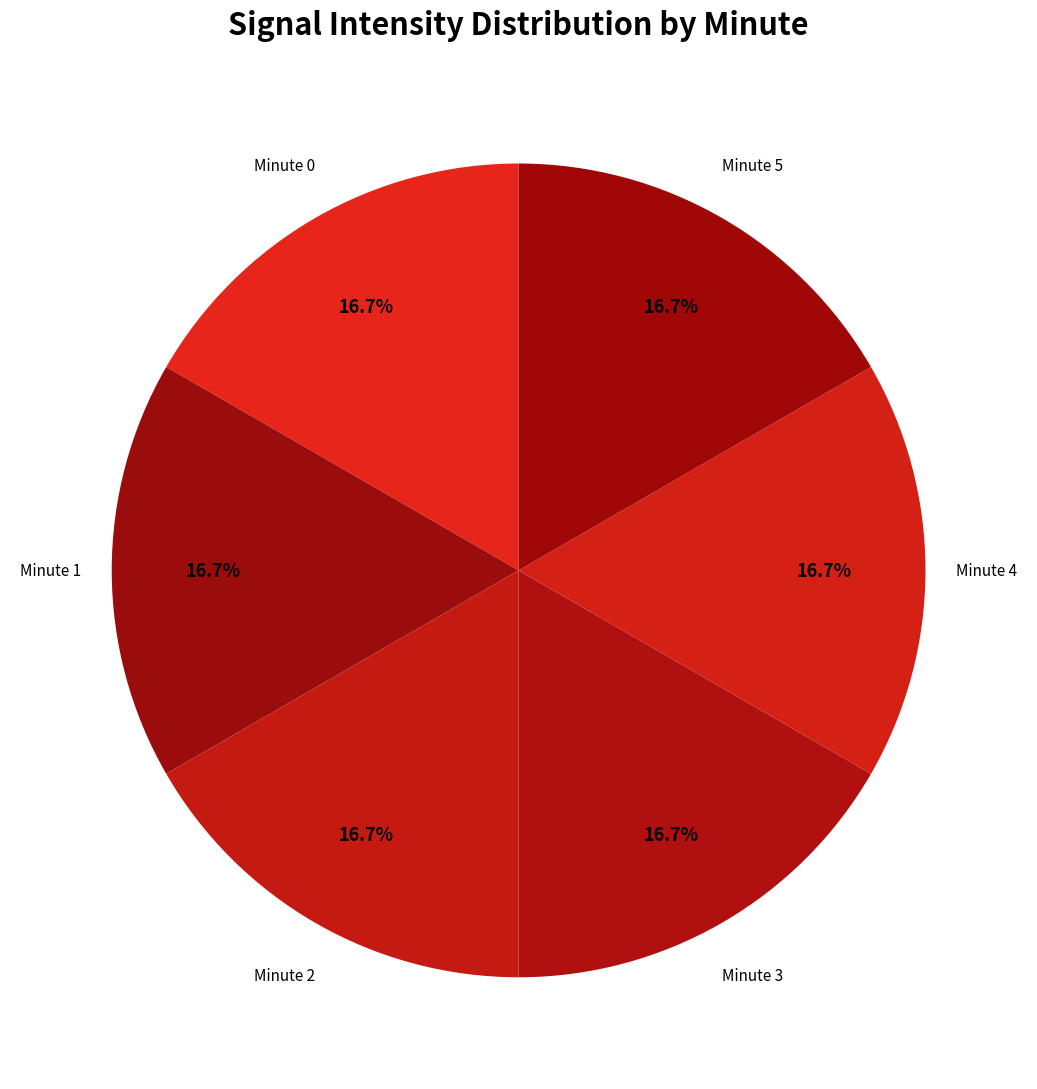

Combined, do Minute 0 and Minute 1 account for over 50%?

No